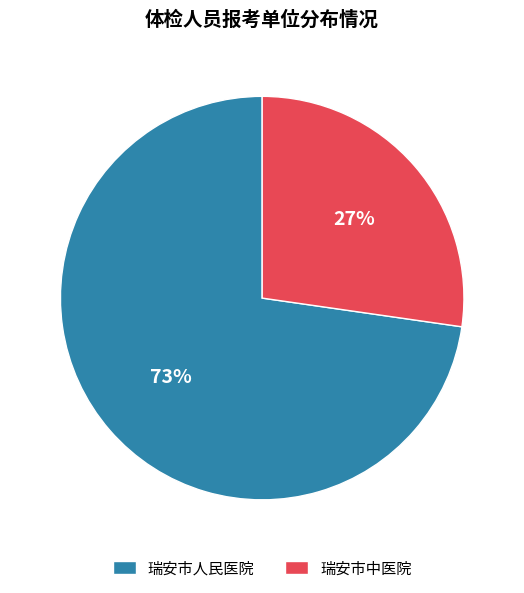

True or false: 瑞安市人民医院 accounts for 86% of the total.

False